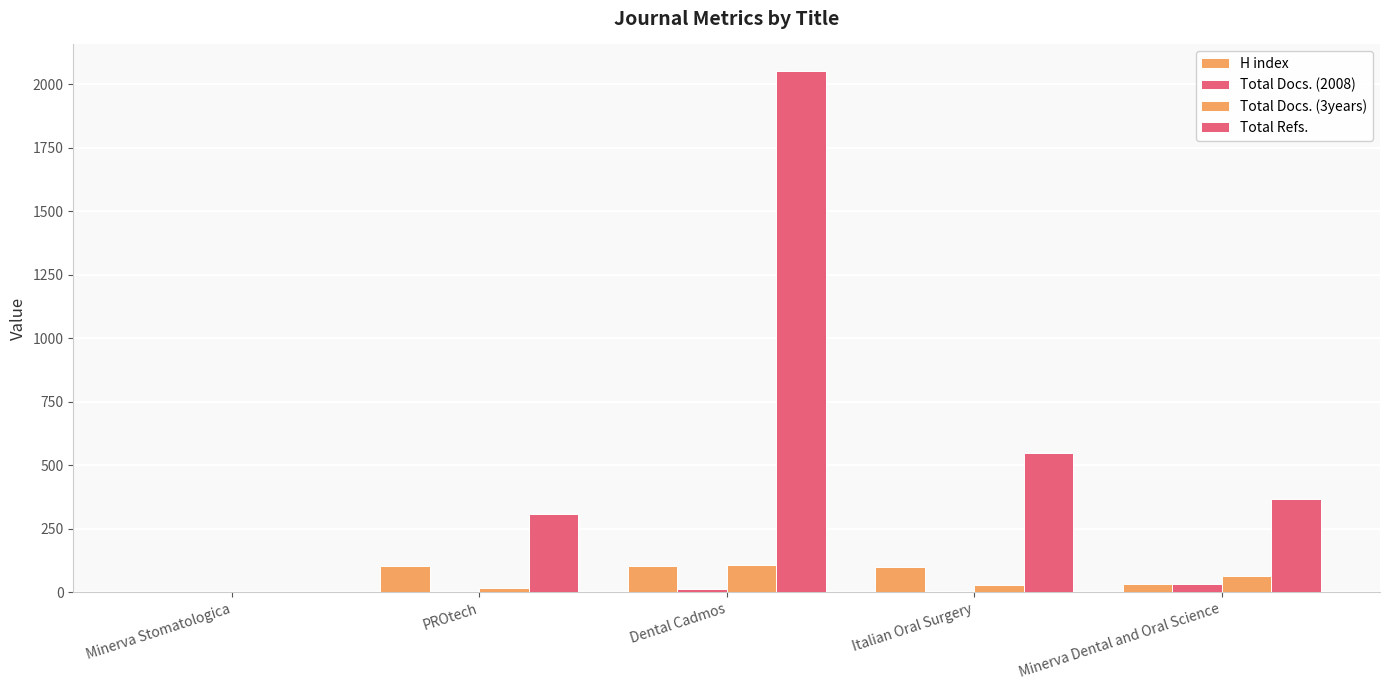

Is the value of Total Docs. (3years) at Italian Oral Surgery greater than the value of Total Refs. at Dental Cadmos?

No